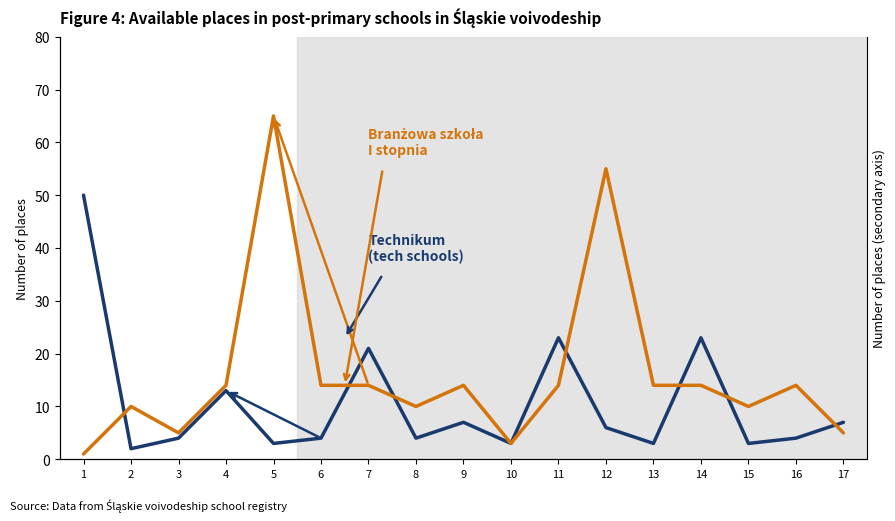

List the series in order of their peak value, lowest first.

technikum, branżowa szkoła I stopnia